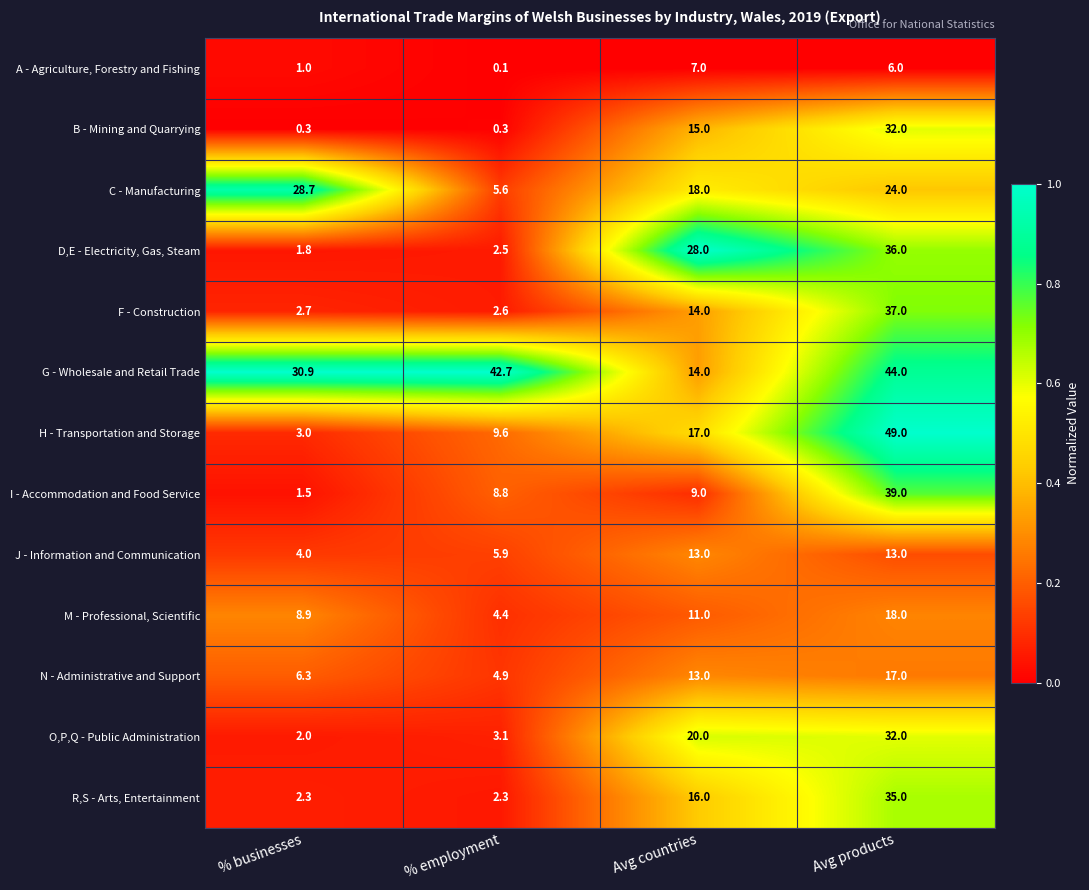

What is the lowest value of the N - Administrative and Support series?

4.9